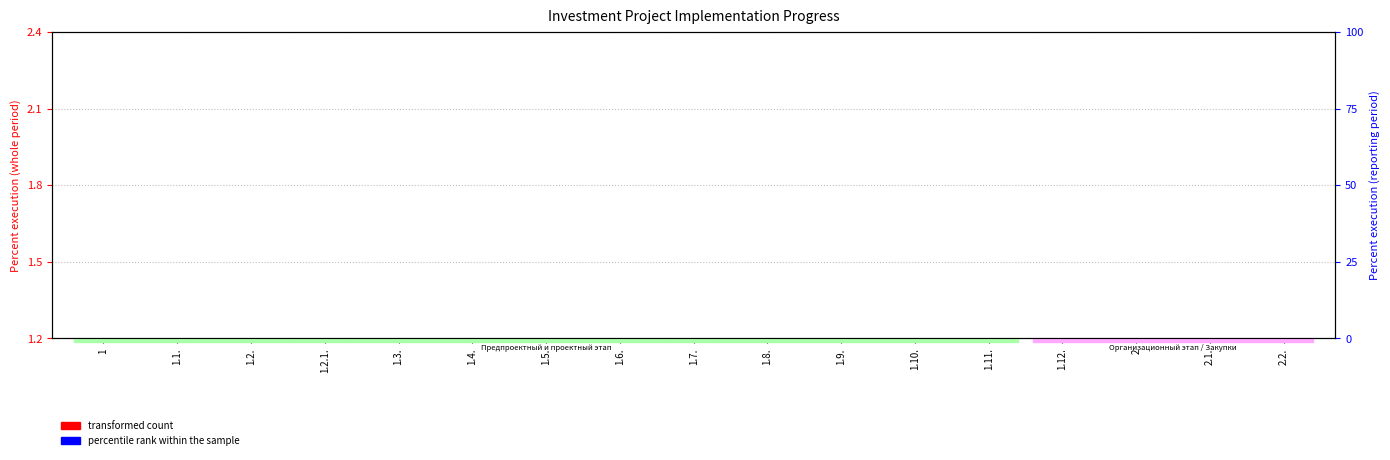

Which has a higher value, 1.8. or 1.10.?

1.8.